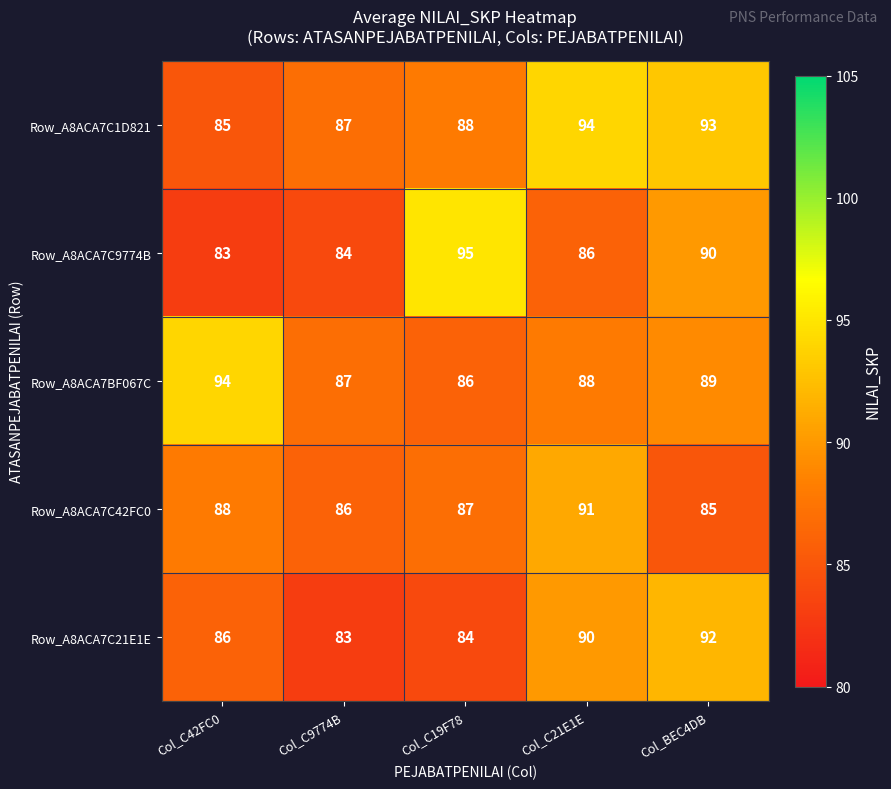

What is the approximate value of Row_A8ACA7C21E1E at Col_C9774B?

83